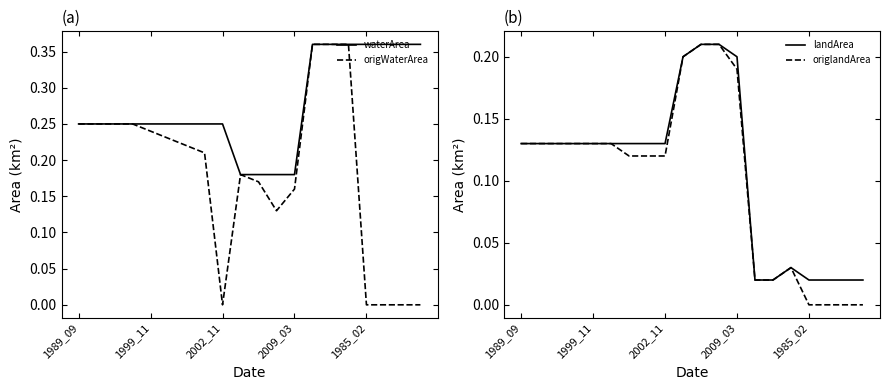

How many interior local peaks does the landArea series have?

1